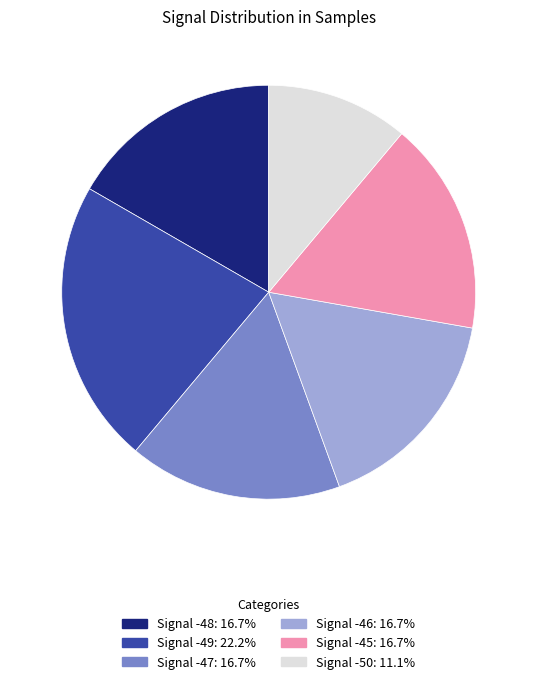

Do Signal -47: 16.7% and Signal -50: 11.1% together represent more than half of the pie?

No